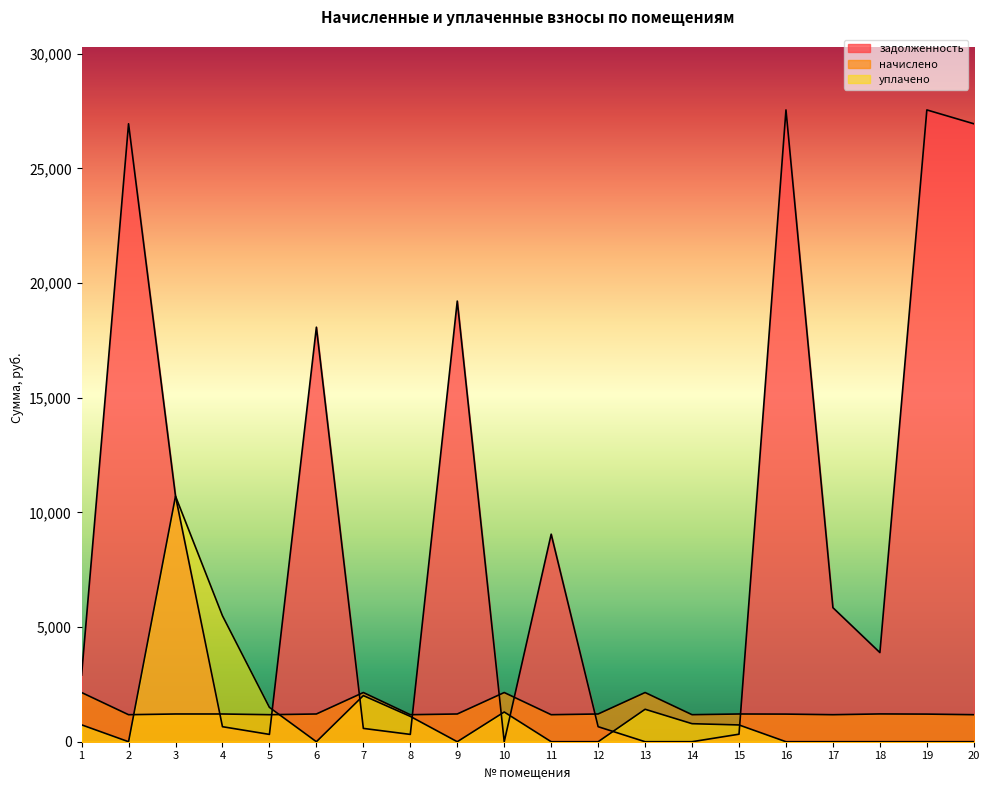

Where is начислено nearest to the value 1662?

18